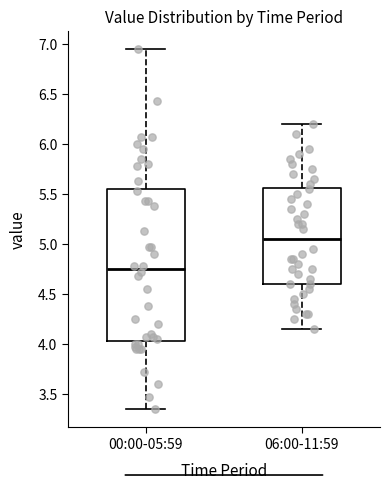

Reading left to right, transcribe this box plot: for each box, give where its median line is, the range the box spans, and where its two whiskers end, as read against the y-axis. The values are not printed on the chart, so give them approximately, as read against the axis.

00:00-05:59: median 4.75, box 4.05 to 5.55, whiskers 3.35 to 6.95
06:00-11:59: median 5.05, box 4.60 to 5.55, whiskers 4.15 to 6.20